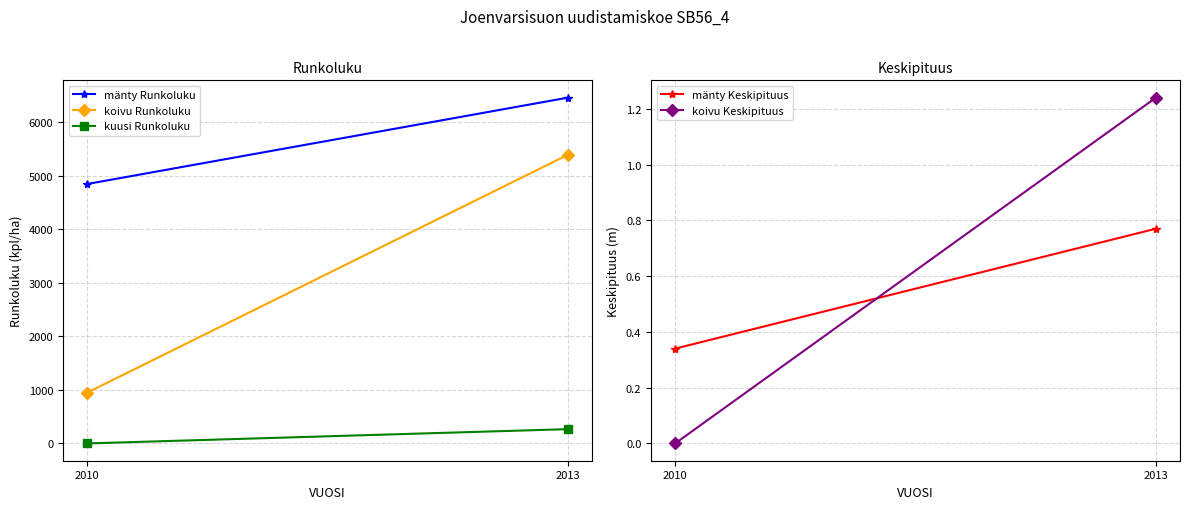

What are all the series names shown in the legend?

mänty Runkoluku, koivu Runkoluku, kuusi Runkoluku, mänty Keskipituus, koivu Keskipituus